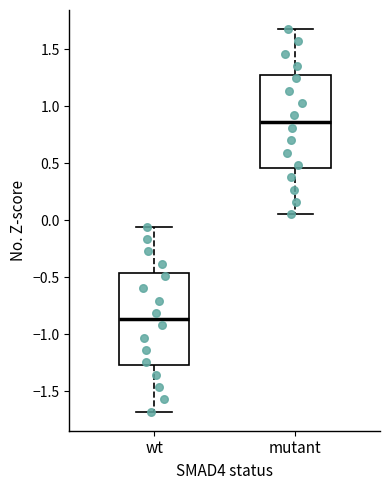

Reading left to right, transcribe this box plot: for each box, give where its median line is, the range the box spans, and where its two whiskers end, as read against the y-axis. The values are not printed on the chart, so give them approximately, as read against the axis.

wt: median -0.85, box -1.25 to -0.45, whiskers -1.70 to -0.05
mutant: median 0.85, box 0.45 to 1.25, whiskers 0.05 to 1.70